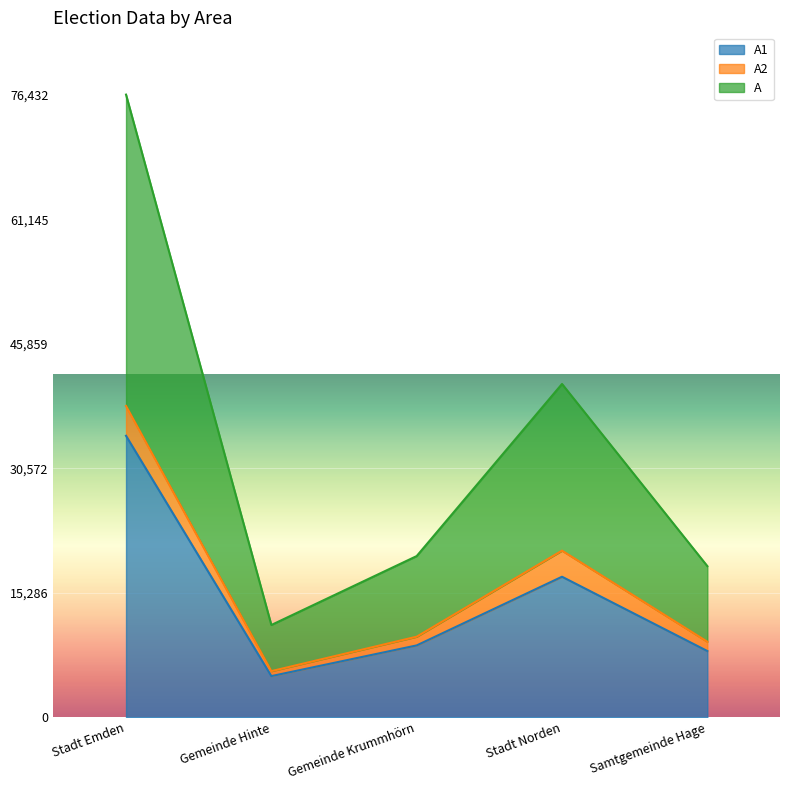

What is the total value across all series at Stadt Emden?

76432